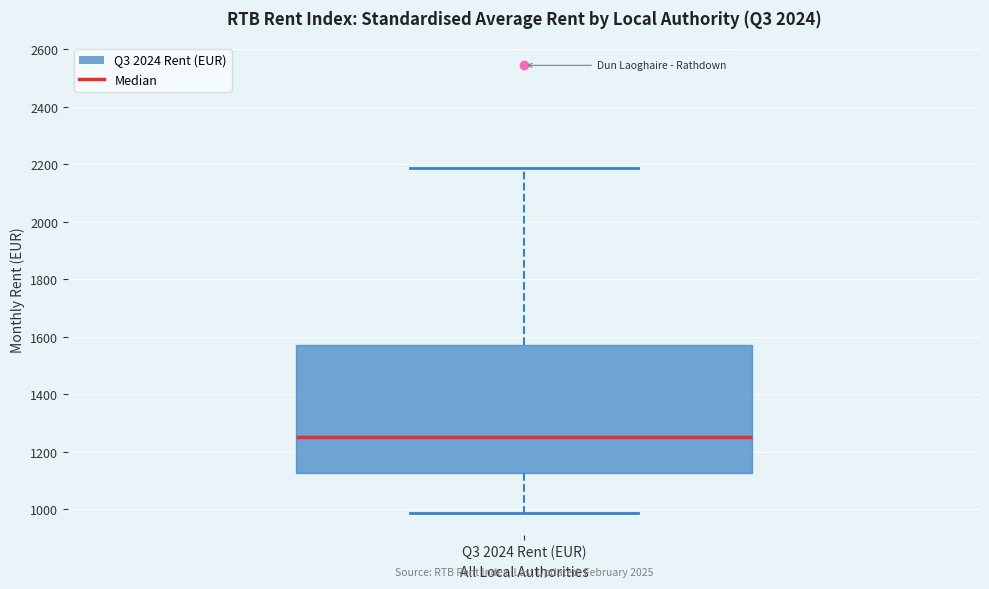

Where is the lower edge of the box for Q3 2024 Rent (EUR) on the y-axis? The values are not printed on the chart, so give them approximately, as read against the axis.

1120